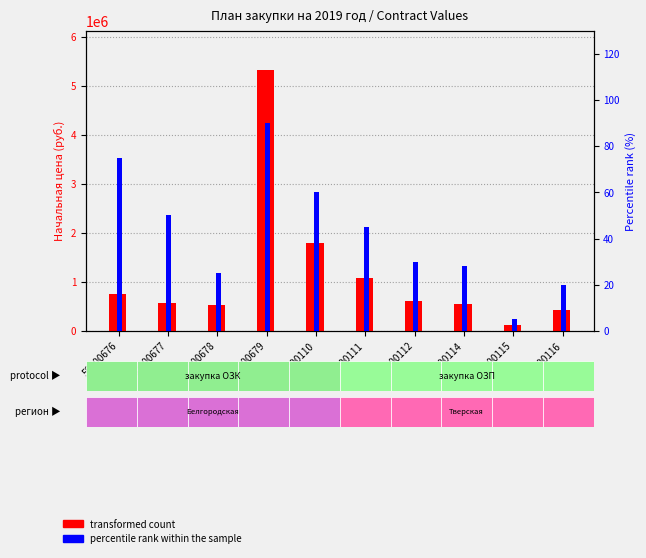

What is the label of the 1st bar from the right?

50000116